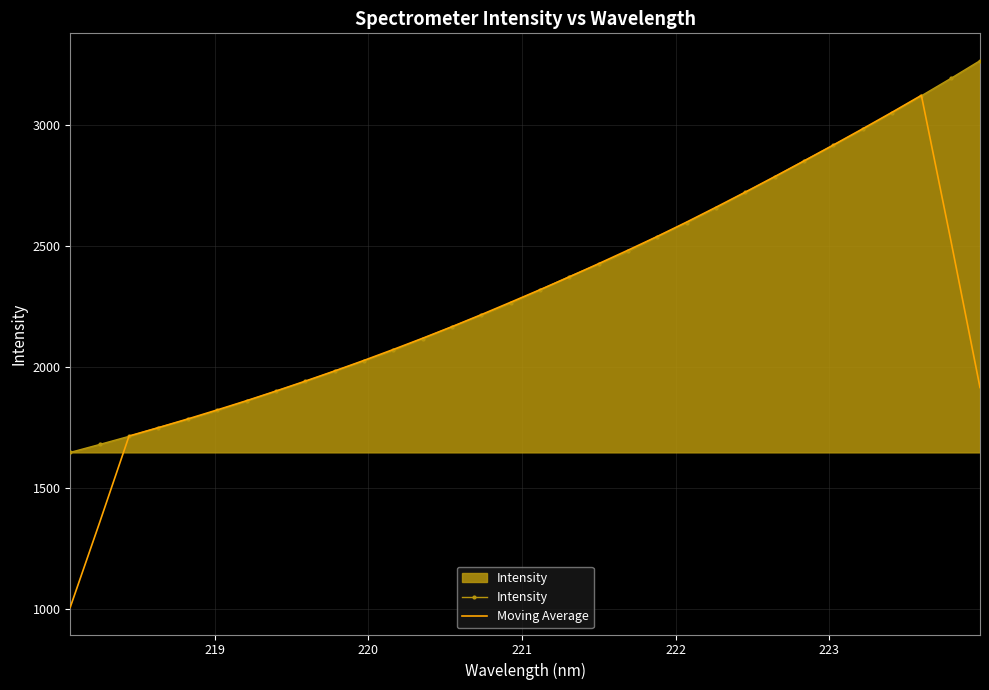

What is the greatest value displayed?

3264.7